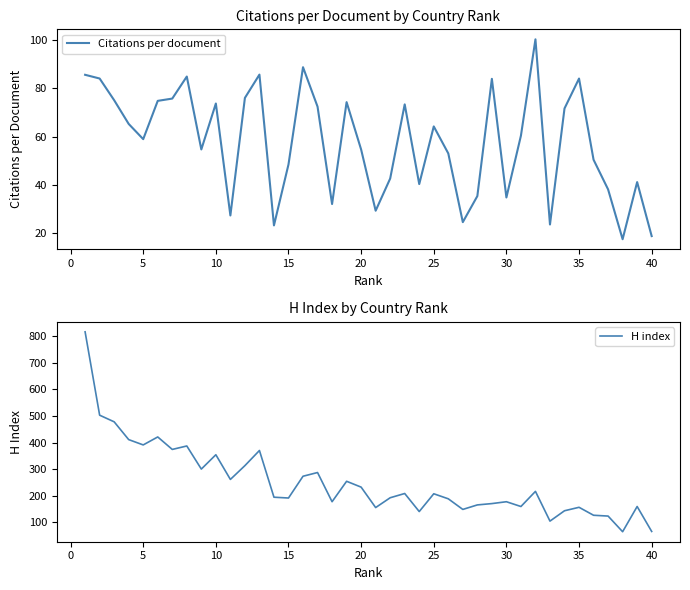

True or false: Citations per document and H index cross at least once.

False